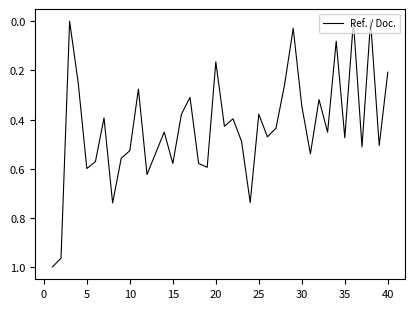

The value at 15 is 0.3. True or false?

False